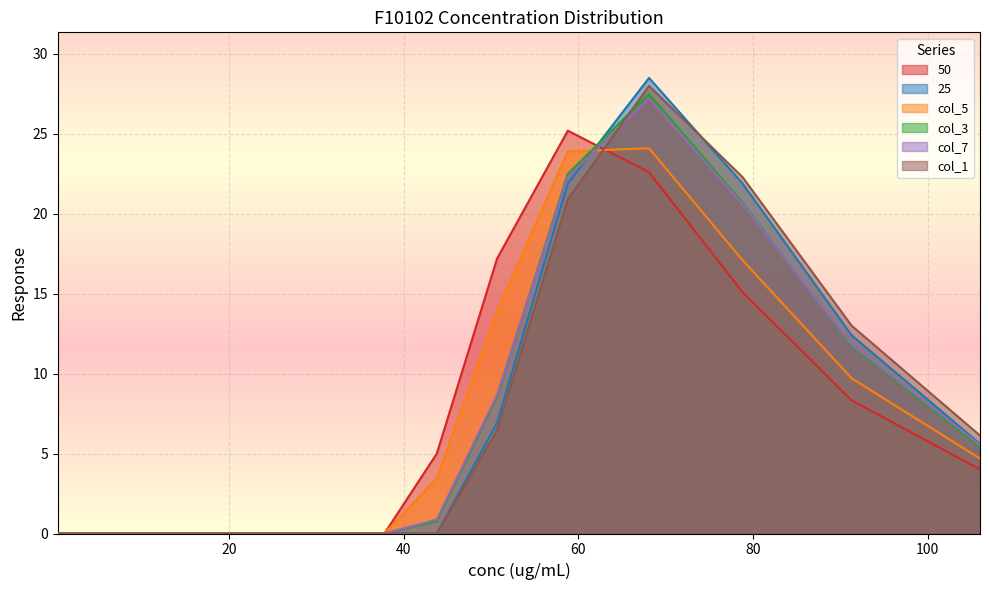

How many intersections are there between col_5 and col_3?

1